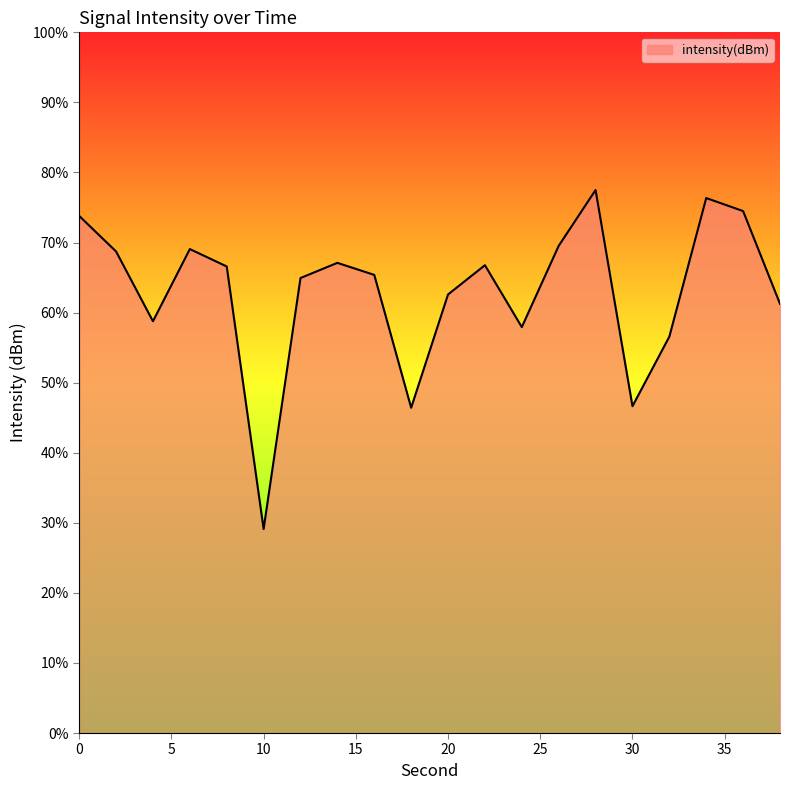

What is the maximum value shown in the chart?

77.5